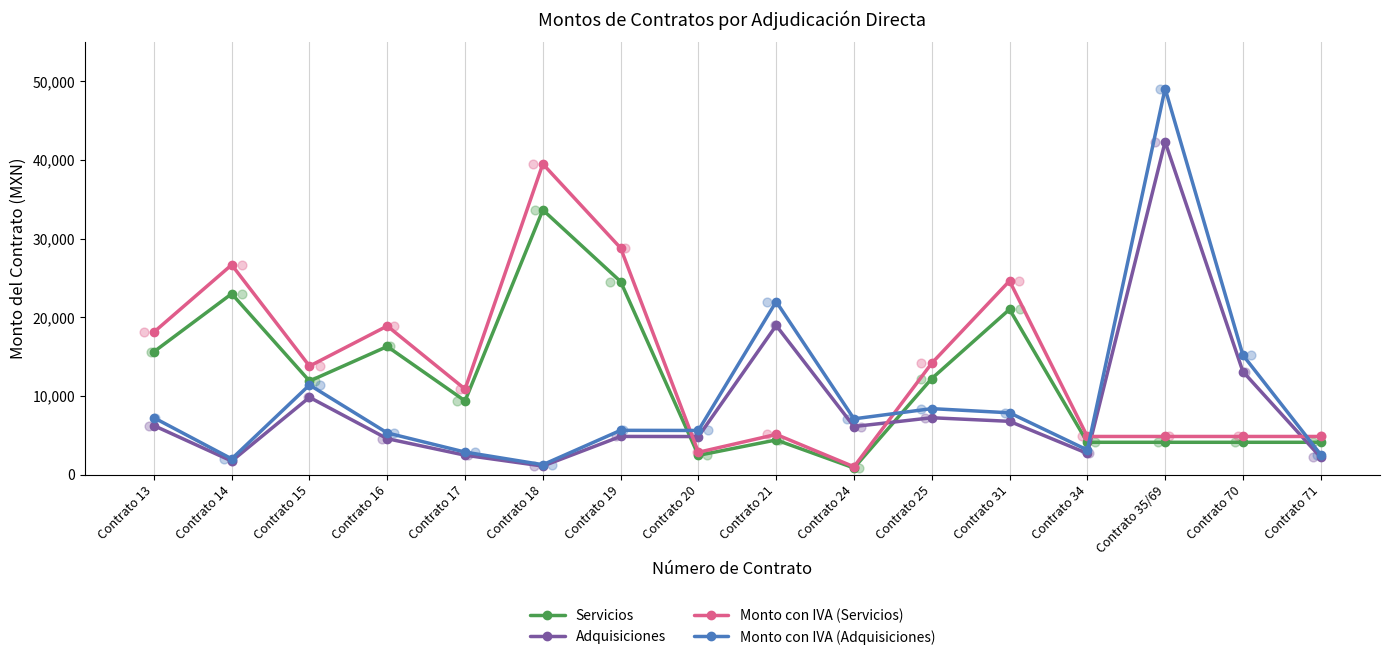

Which series reaches the maximum Y coordinate?

Monto con IVA (Adquisiciones)